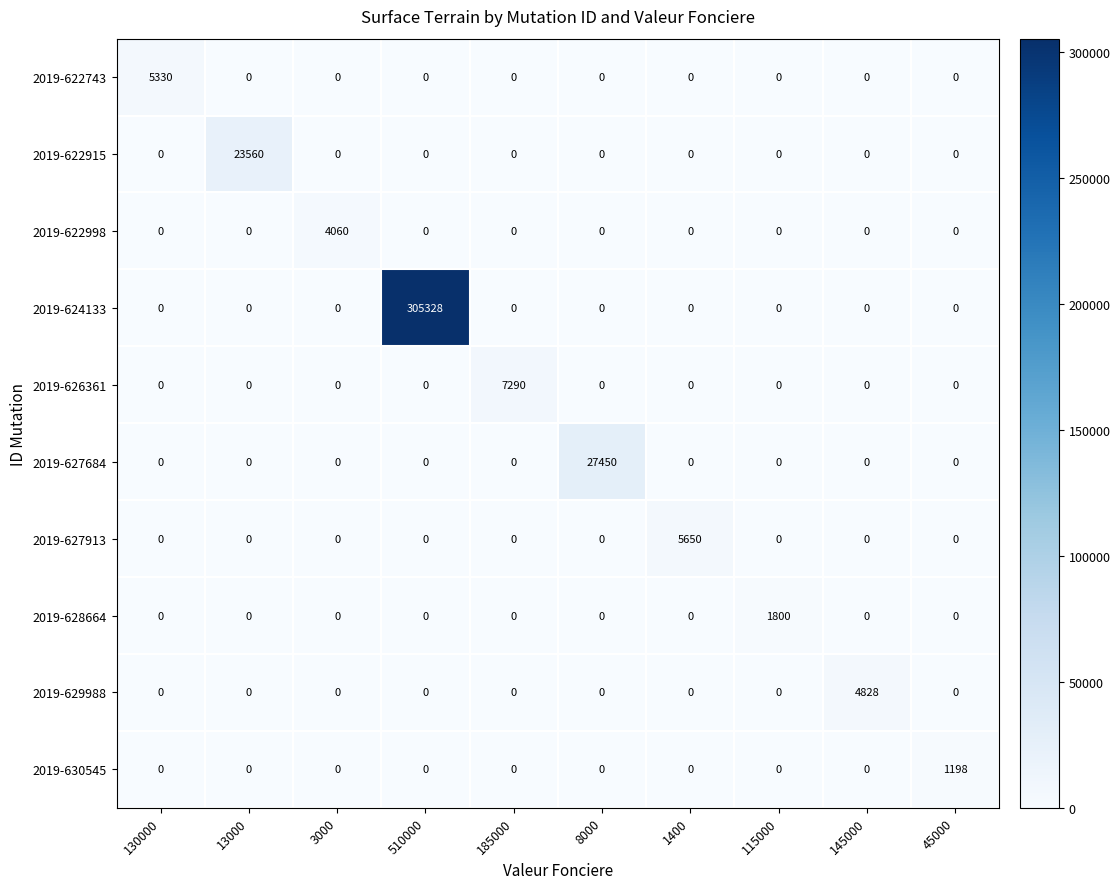

True or false: 2019-630545 has a value of 753 at 510000.

False